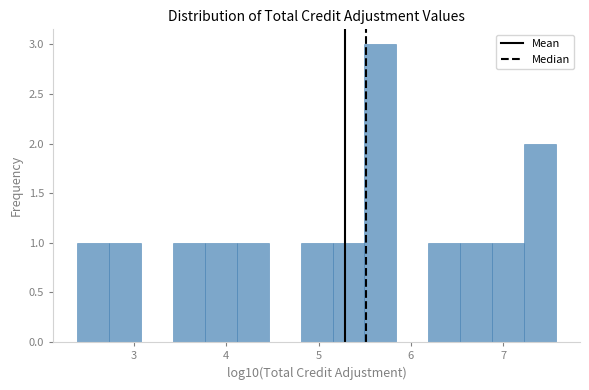

Read against the x-axis, roughly where is the centre of the tallest bar?

5.7